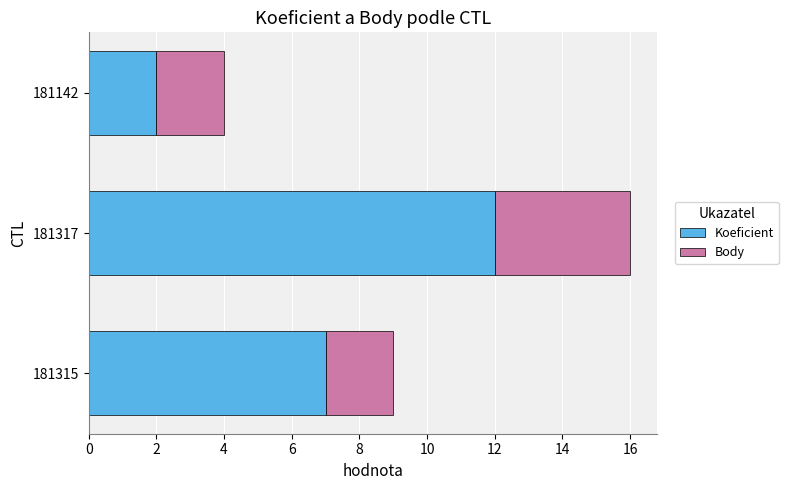

How many series are shown in this chart?

2